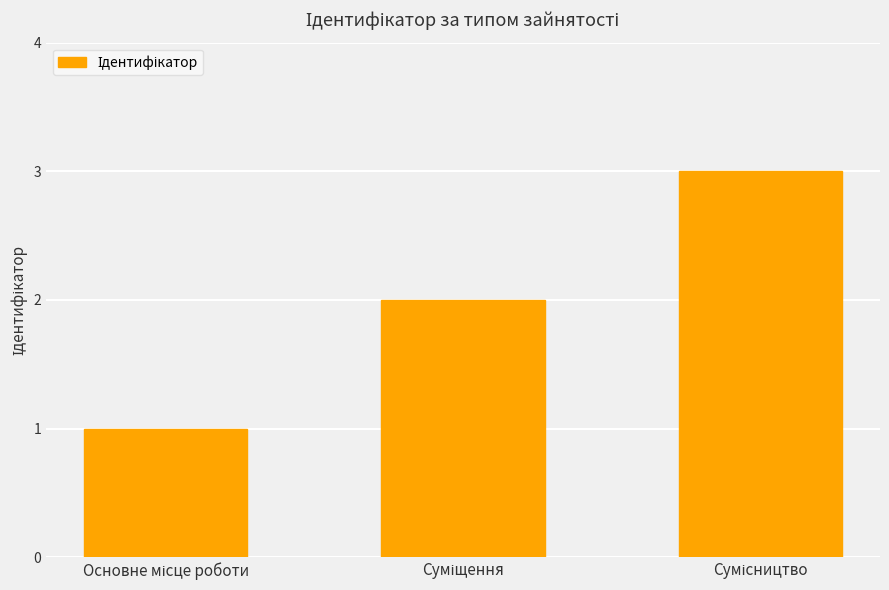

Reading left to right, extract all data points from this chart.

1	2	3